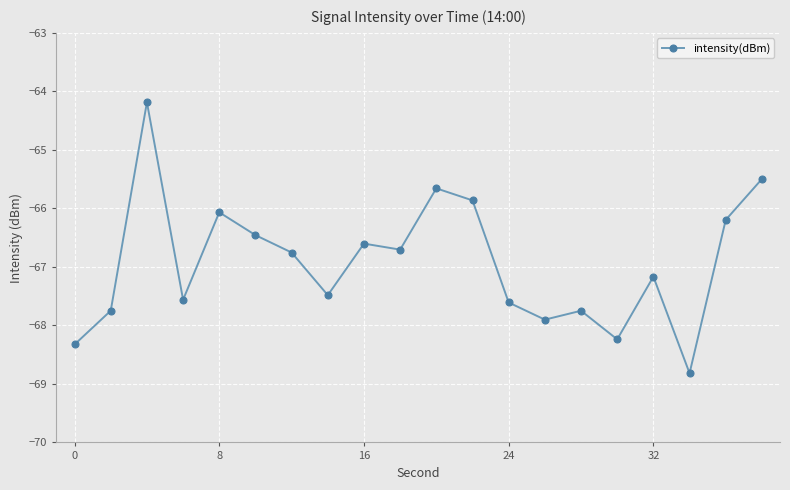

How many interior local peaks (higher than both neighbors) does the data have?

6